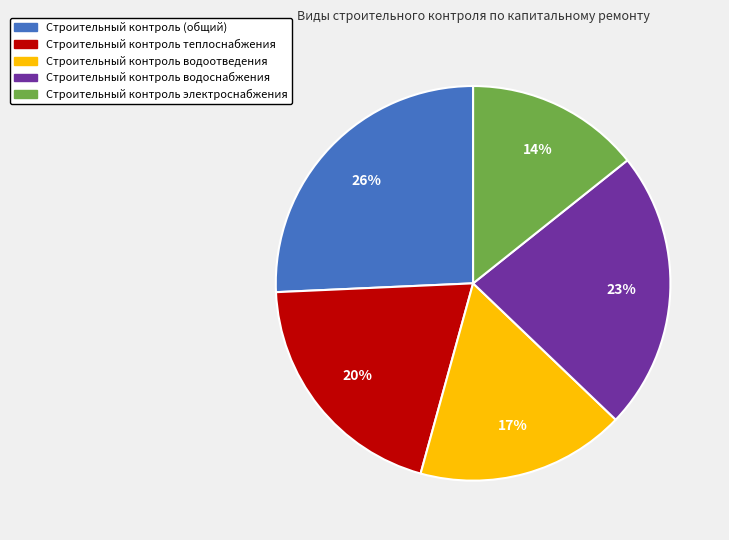

Is there any slice that represents more than half of the pie?

No